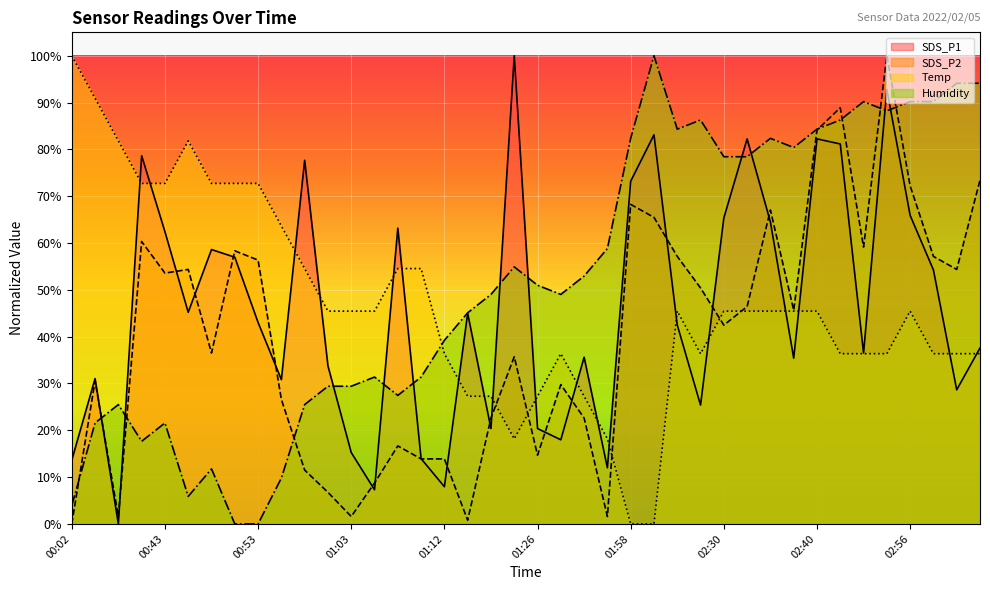

True or false: SDS_P2 and Humidity cross at least once.

True